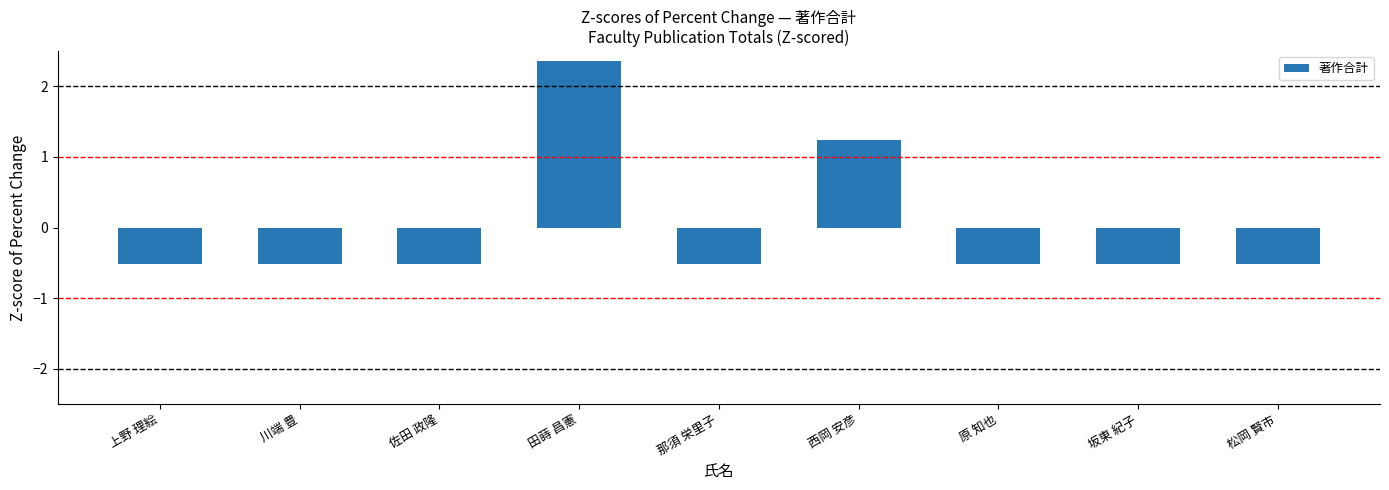

How many values are below zero?

7